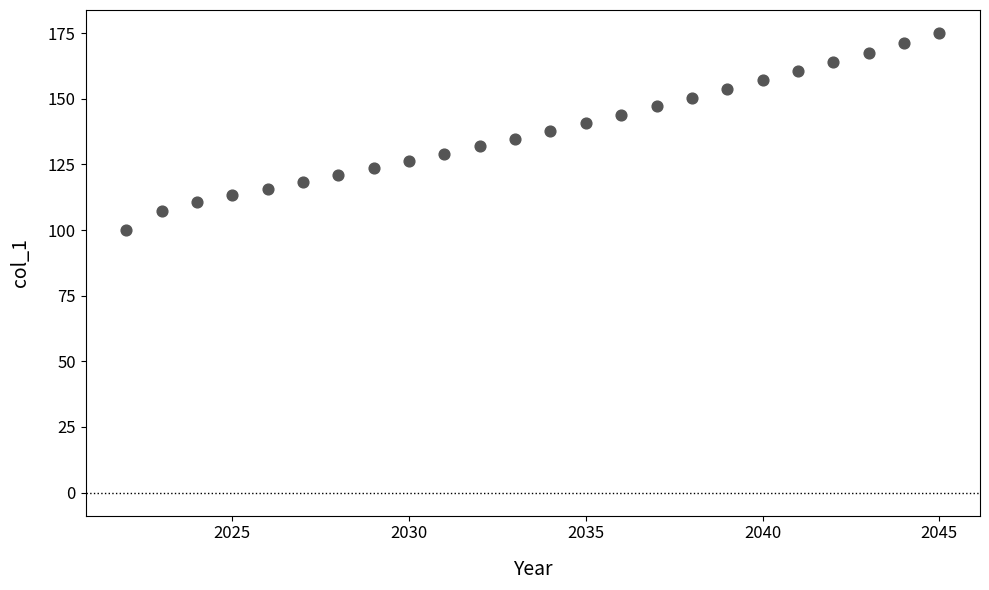

What is the range of X values (max minus min)?

23.0